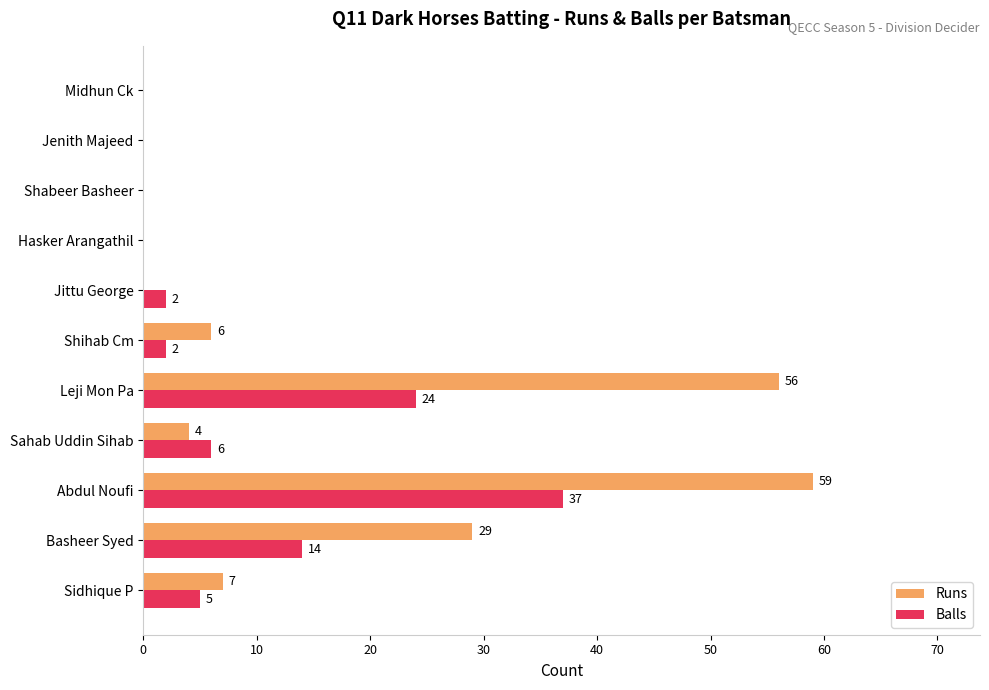

Which series has the largest total across all categories?

Runs